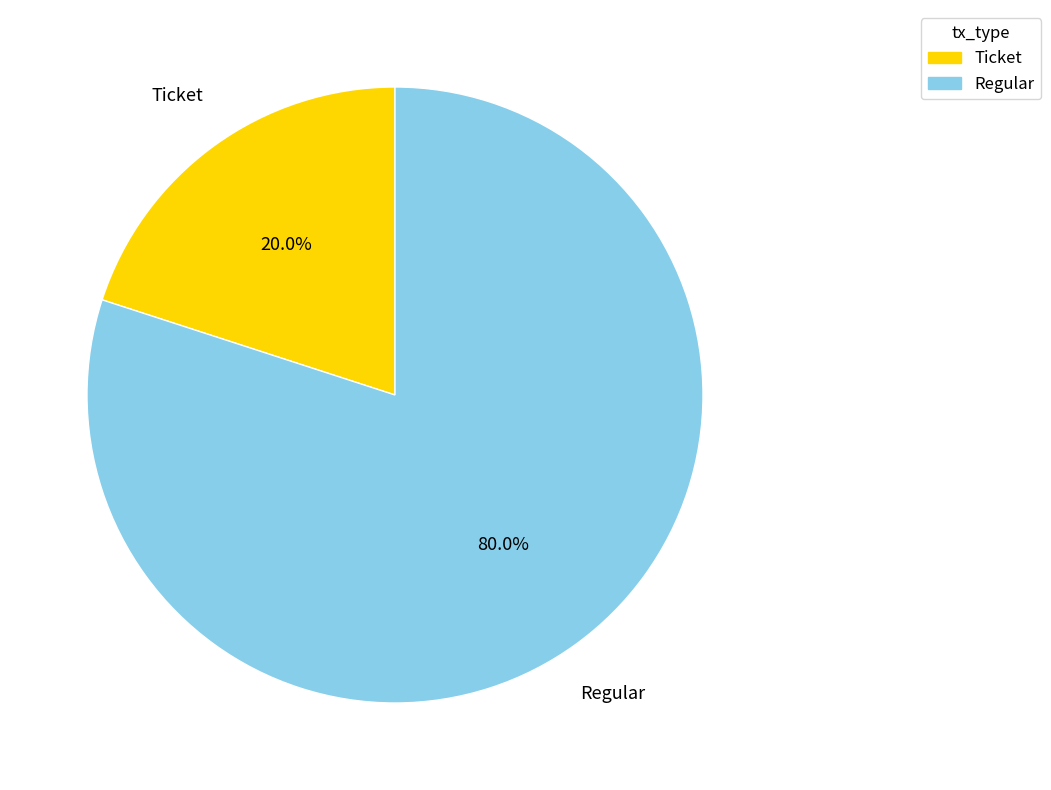

To the nearest percent, what is the difference between the largest and smallest slice percentages?

60%